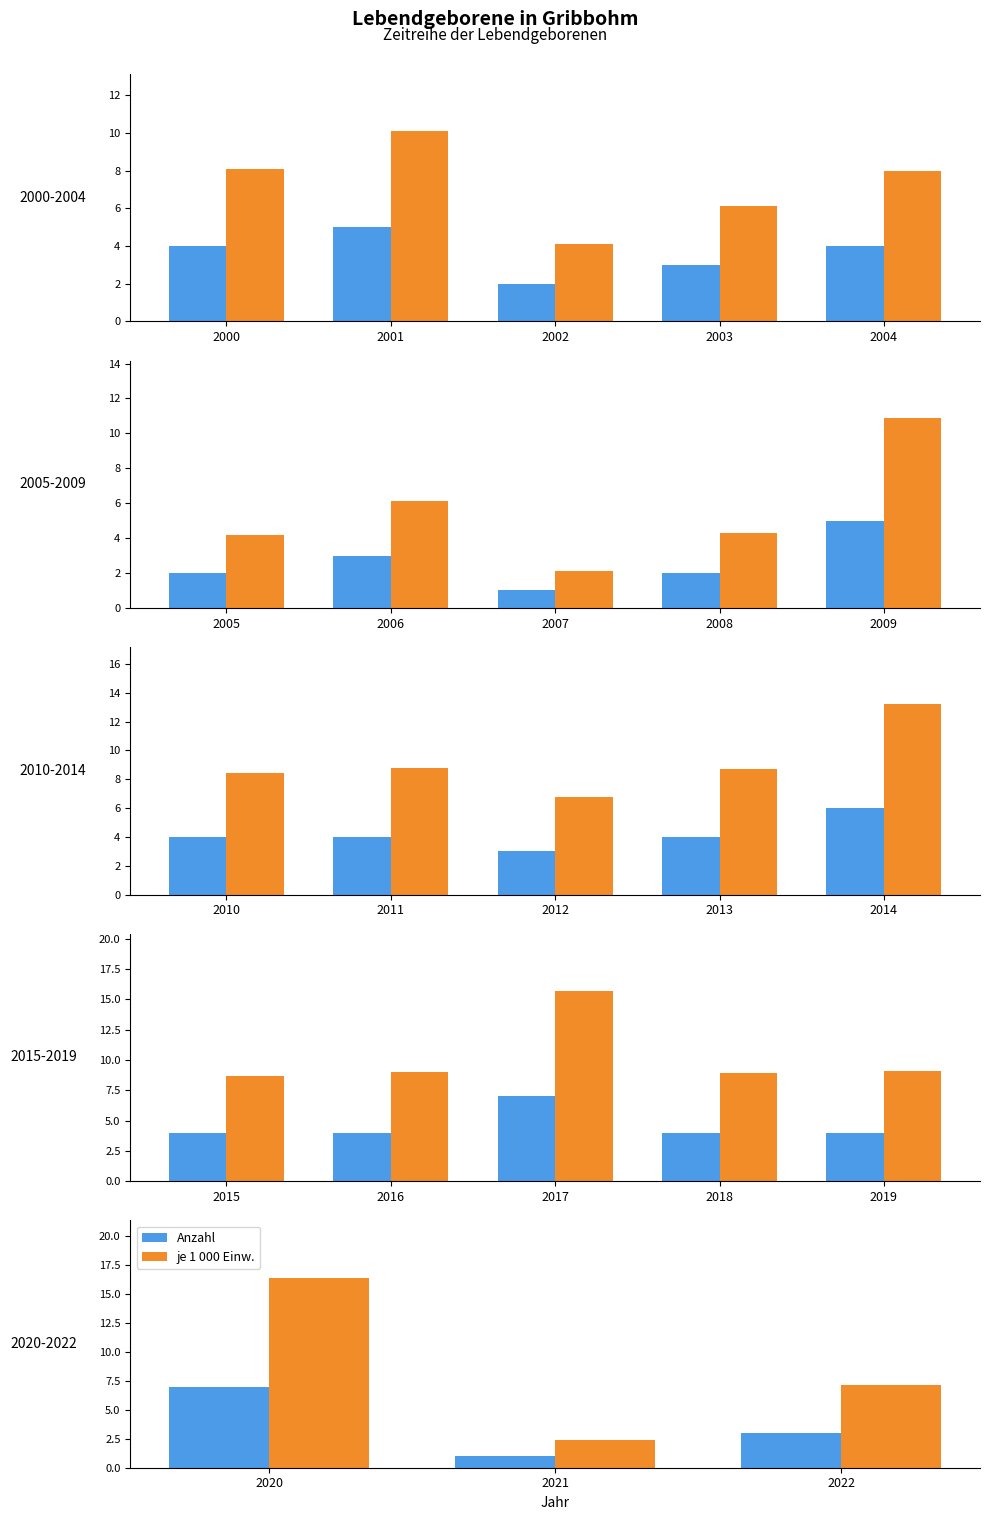

What is the average value of the Anzahl series?

3.7